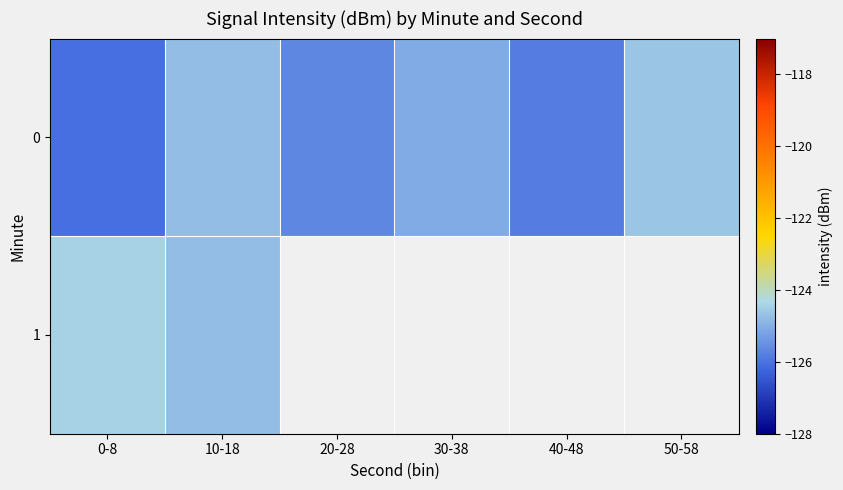

At which label does 0 first exceed -125?

10-18